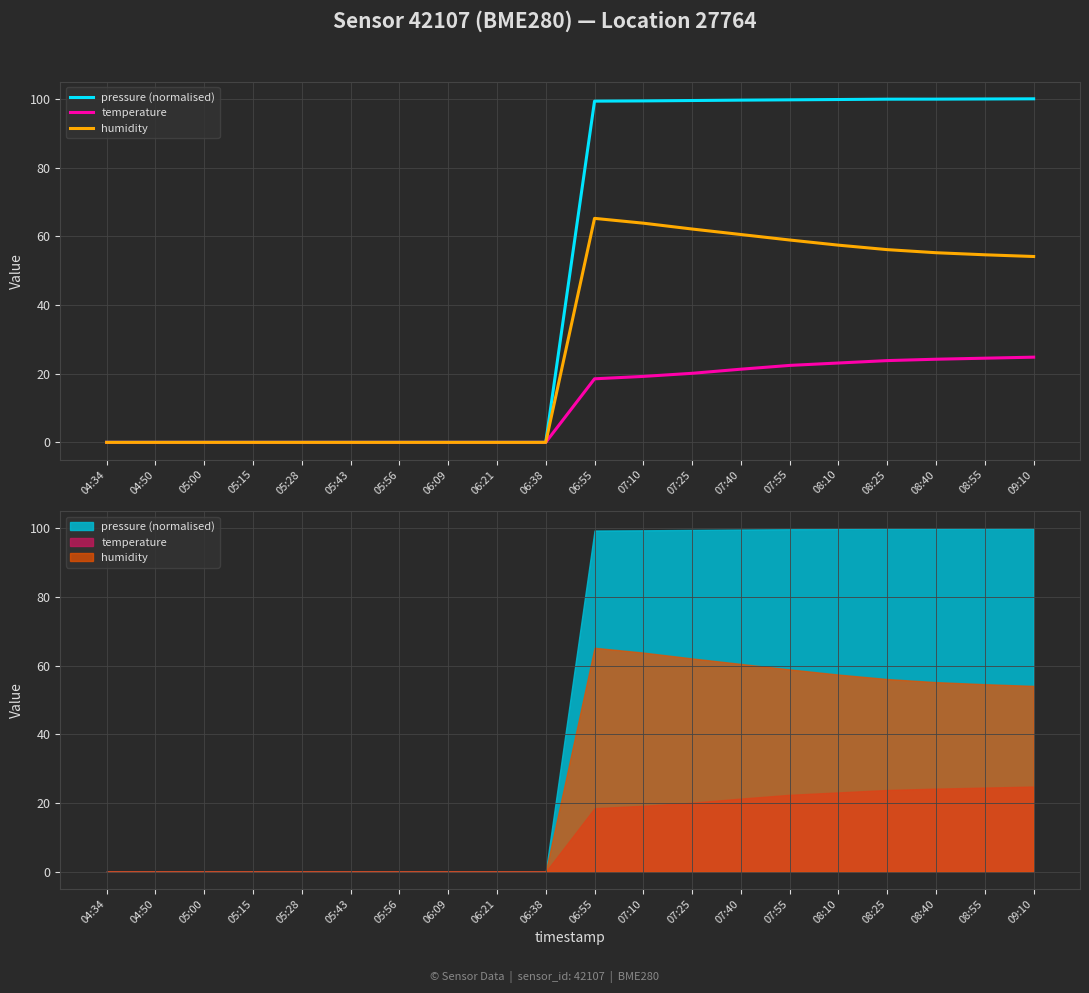

True or false: temperature and pressure (normalised) cross at least once.

False